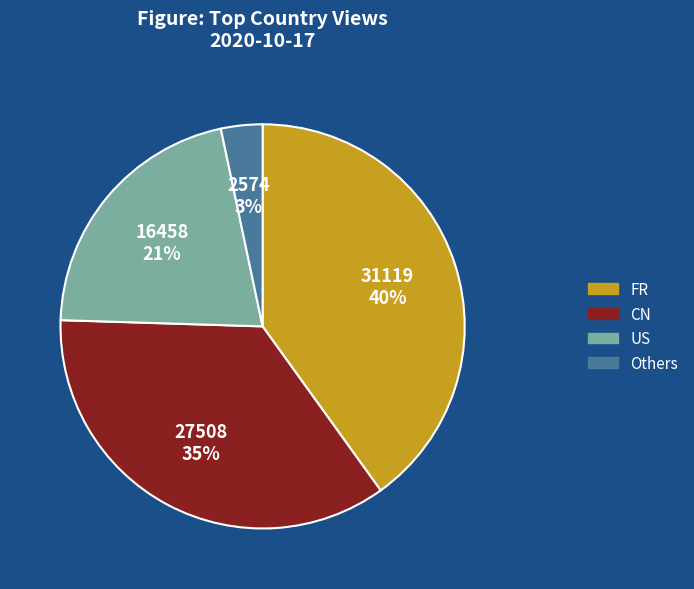

Does any single category account for the majority?

No